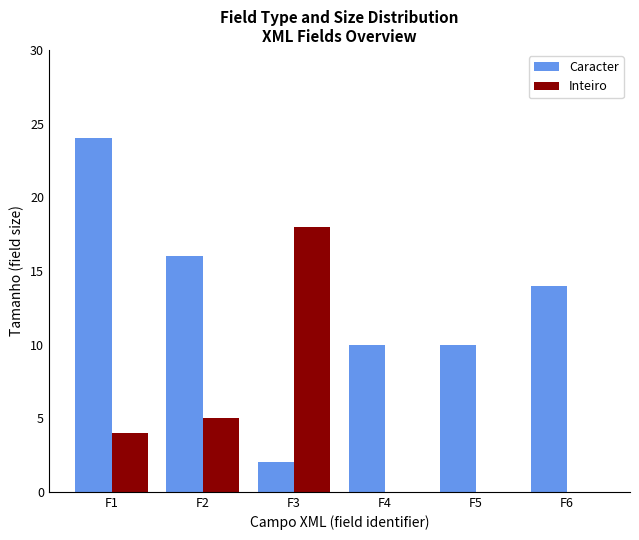

At which category is the sum across all series the highest?

F1